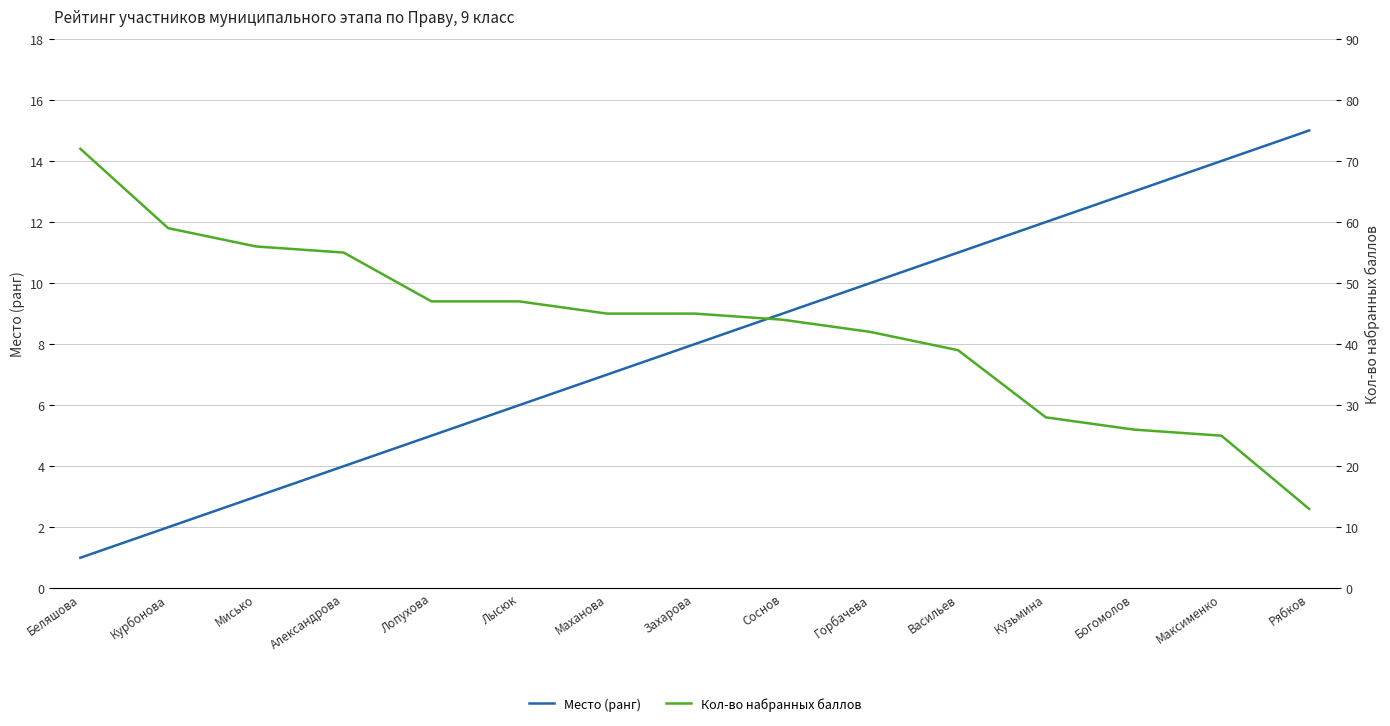

At which category does the chart reach its minimum across all series?

Беляшова